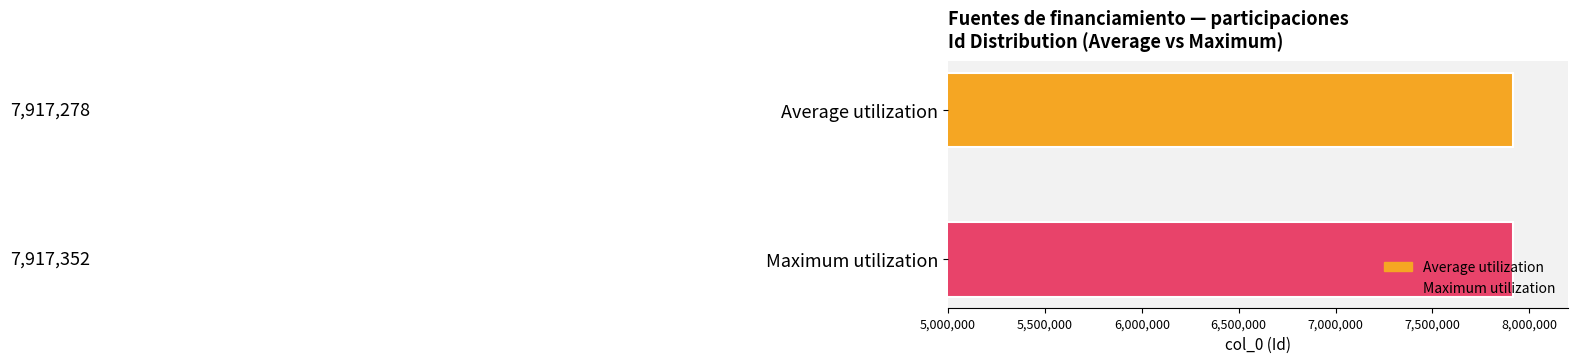

List the series in order of their overall mean, highest first.

Maximum utilization, Average utilization